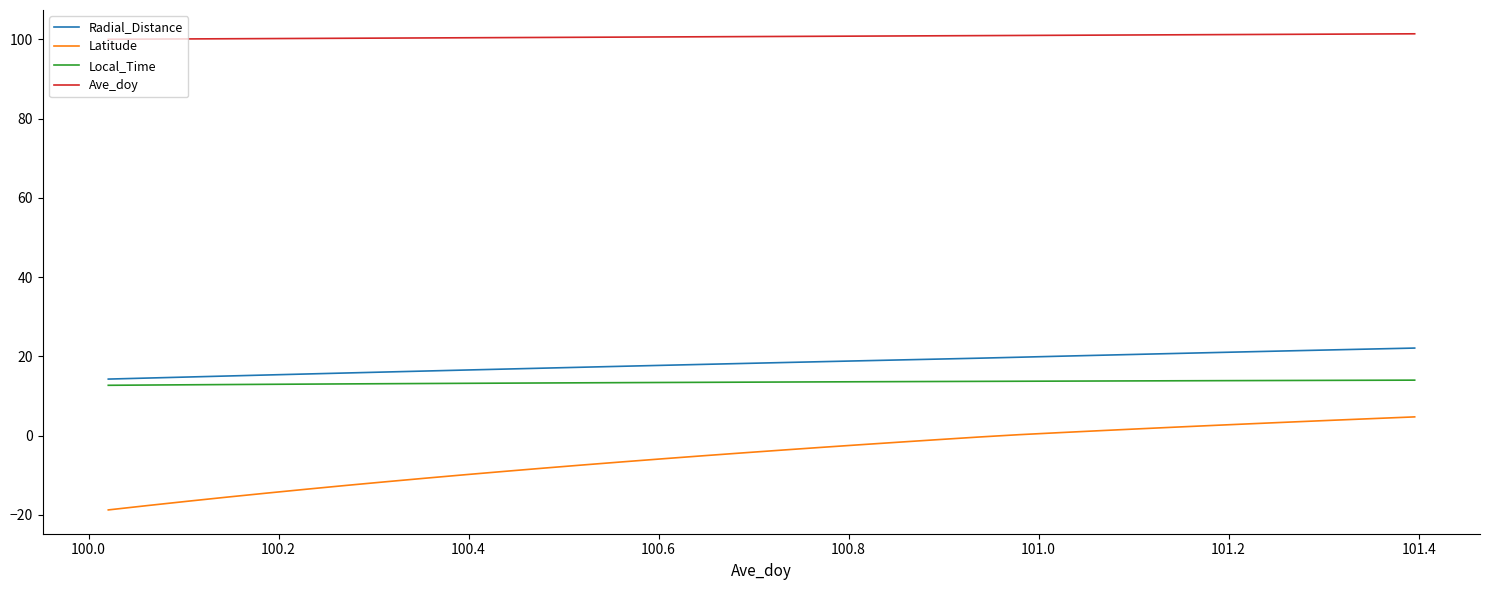

True or false: Local_Time and Latitude cross at least once.

False